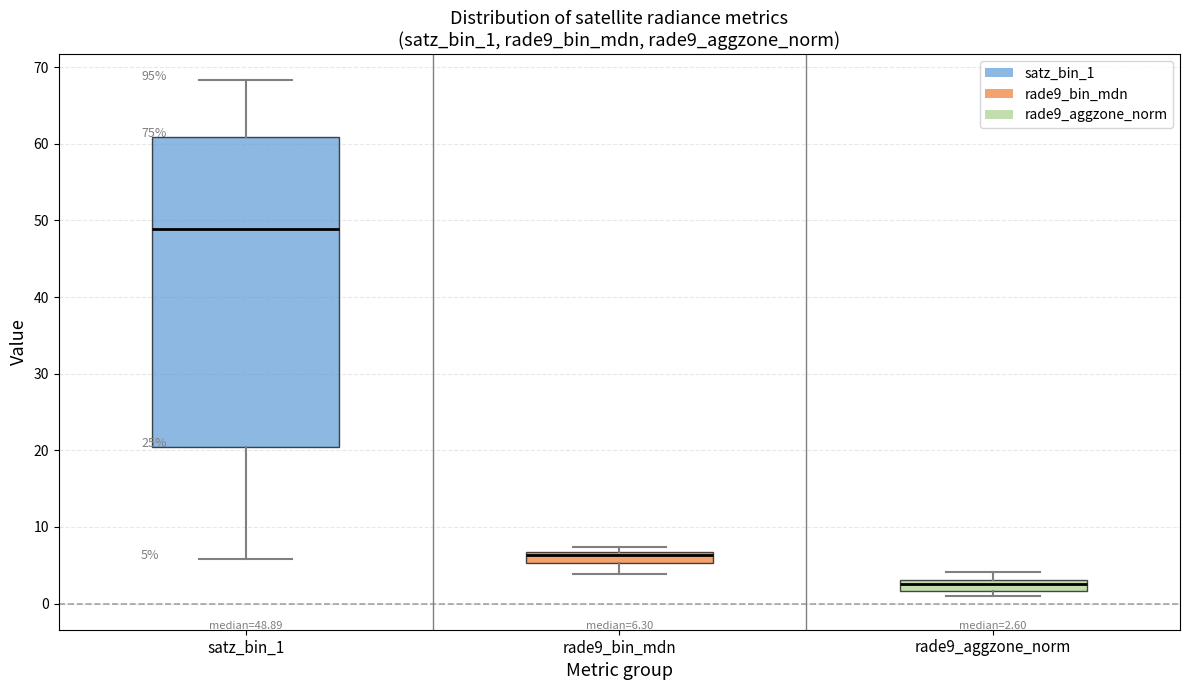

Which box is the tallest, from its lower edge to its upper edge?

satz_bin_1